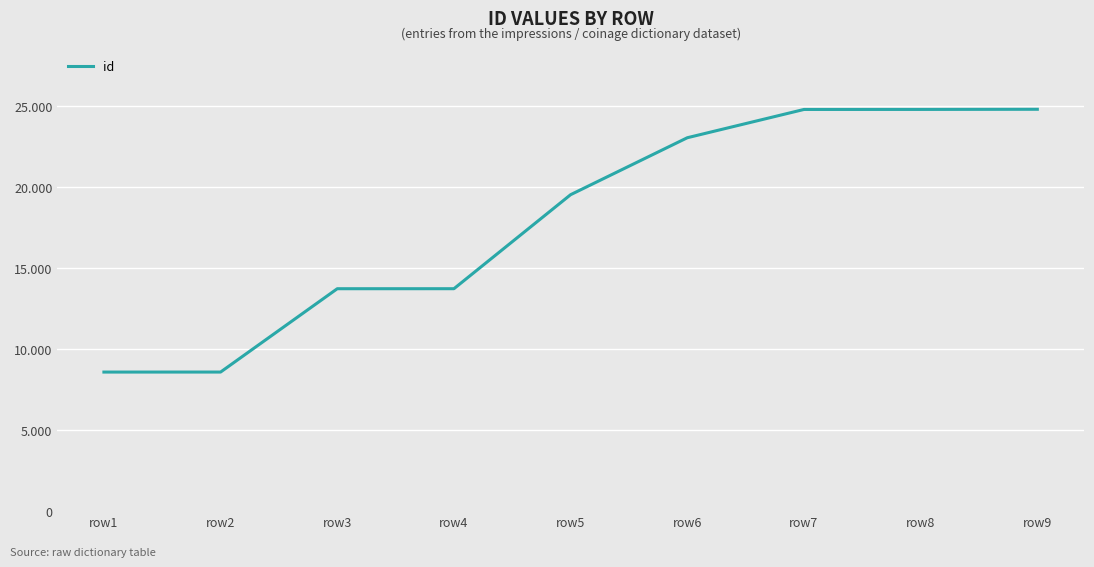

True or false: the data shows 13741 at row4.

True